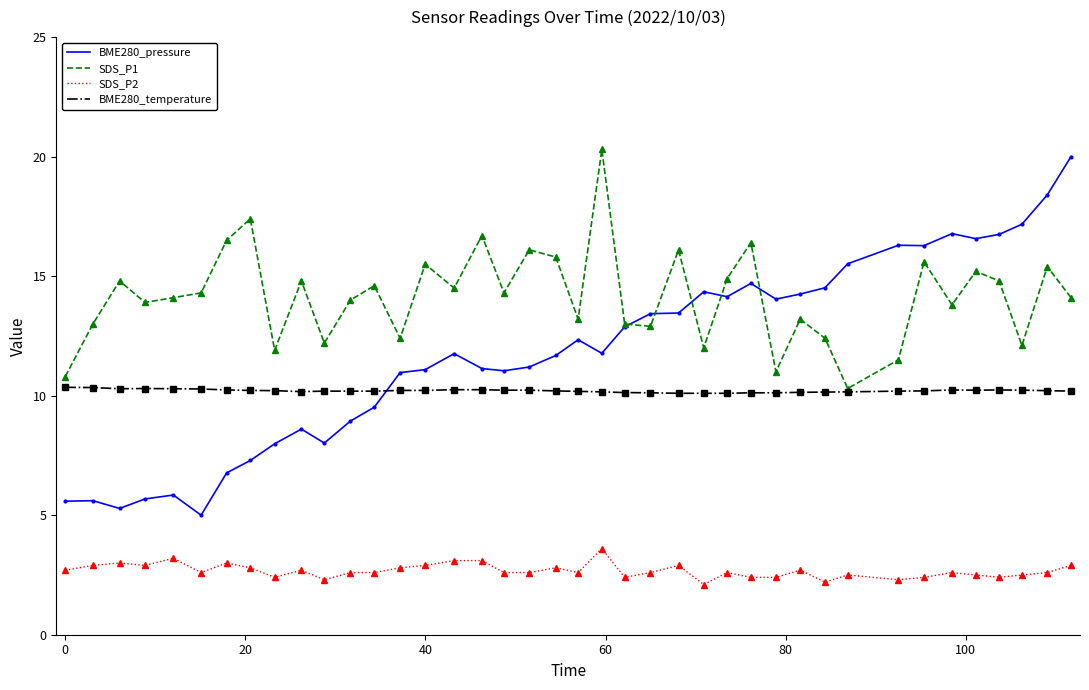

Which series has the largest total across all categories?

SDS_P1